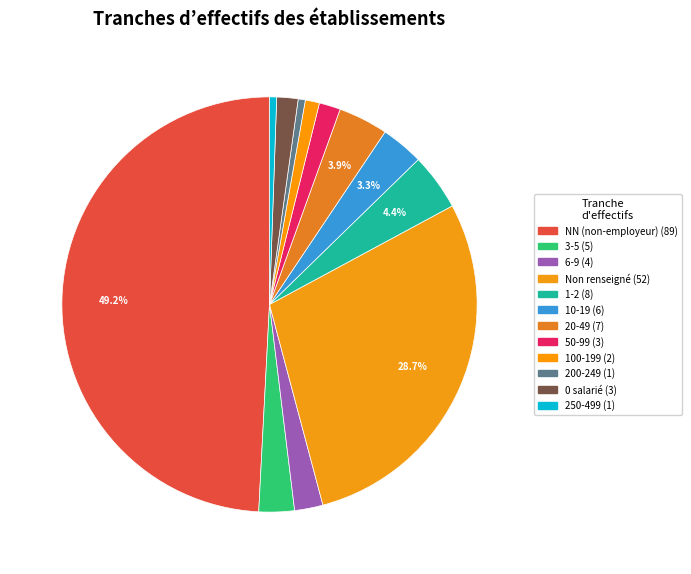

How many slices are in this pie chart?

12